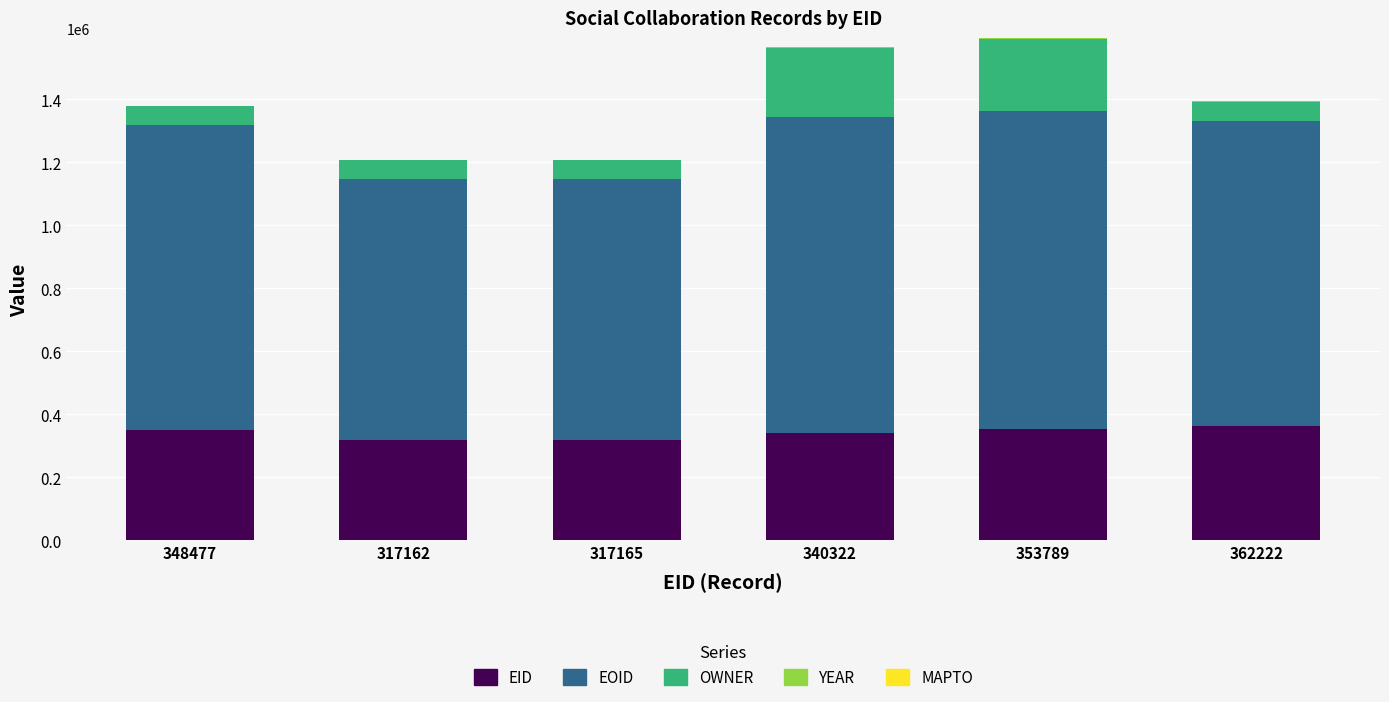

What is the sum of all EID values?

2039137